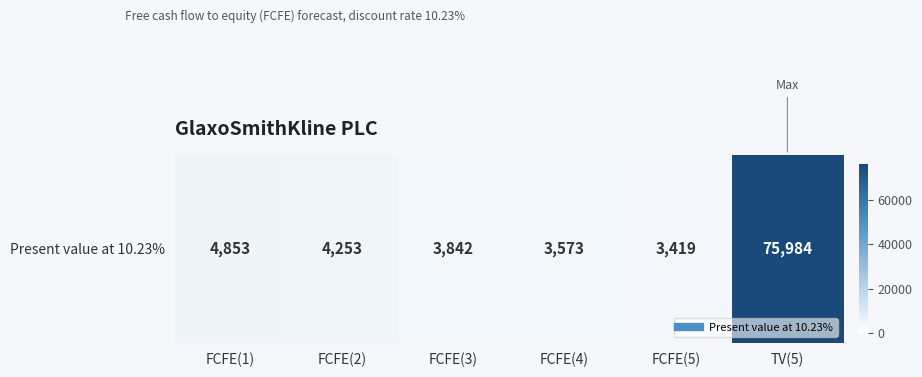

Rank the categories by value from lowest to highest.

FCFE(5), FCFE(4), FCFE(3), FCFE(2), FCFE(1), TV(5)